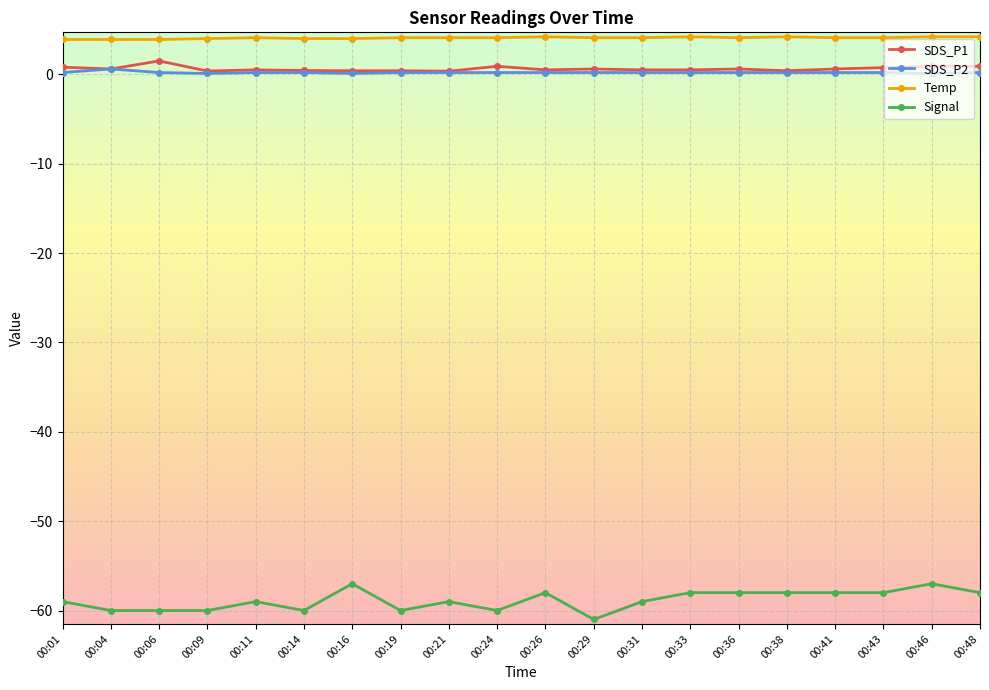

True or false: Temp has more than 0 interior local peaks.

True